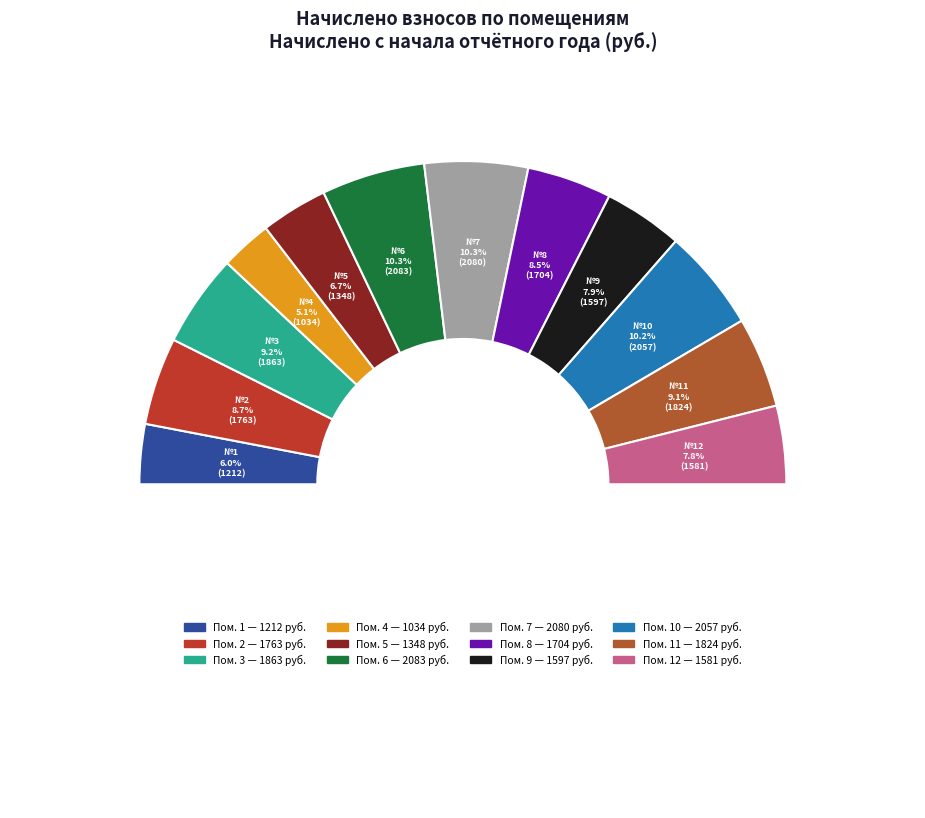

What is the total percentage of 2 and 7?

19.1%